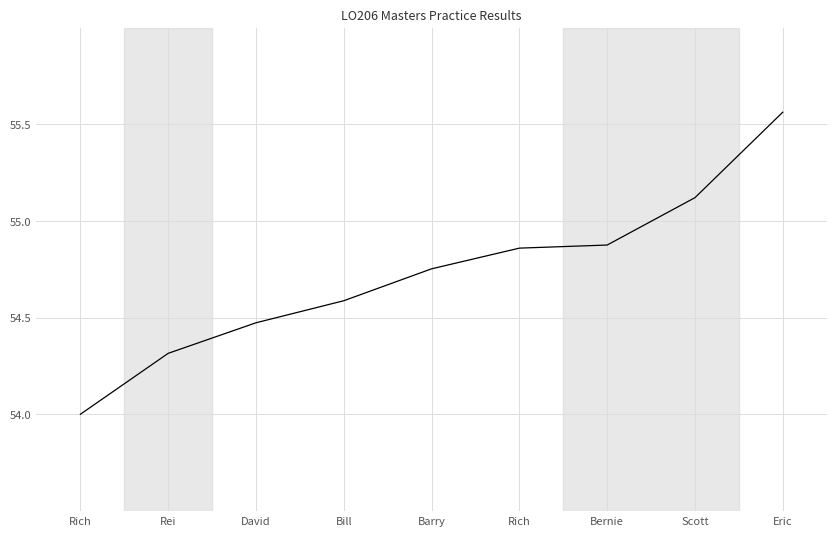

How many lines are shown in the chart?

1